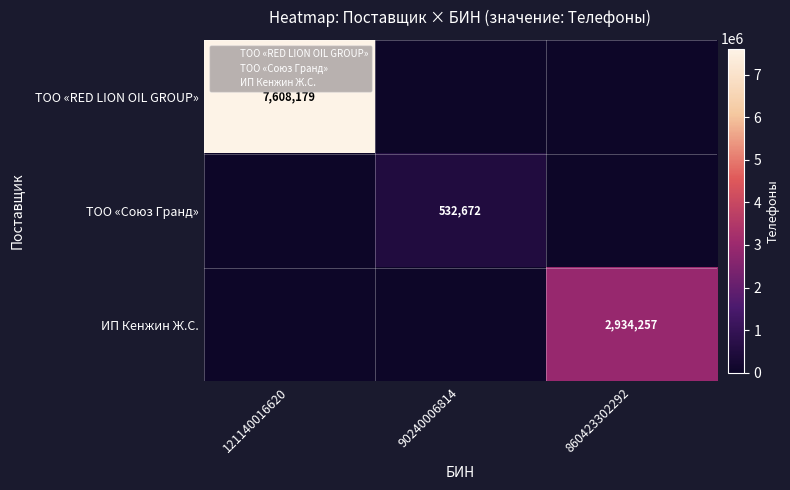

List the series in order of their peak value, highest first.

ТОО «RED LION OIL GROUP», ИП Кенжин Ж.С., ТОО «Союз Гранд»